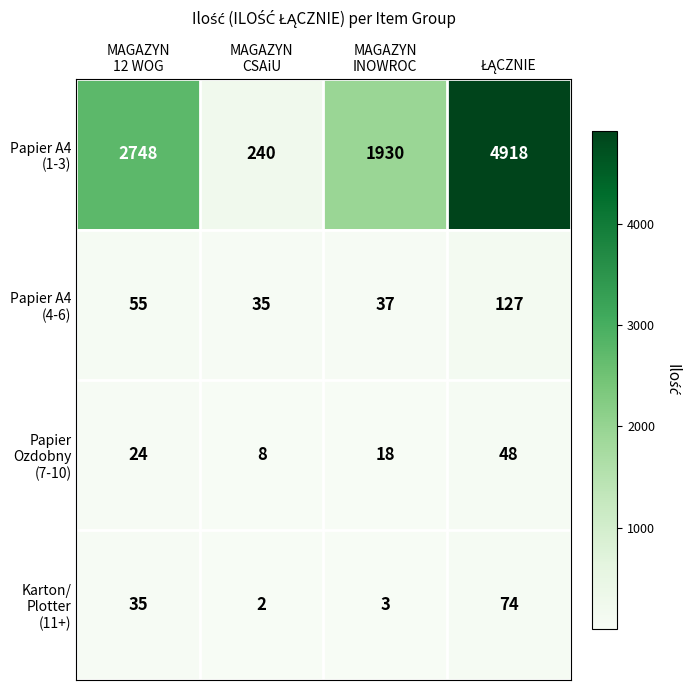

How many distinct data groups are displayed?

4